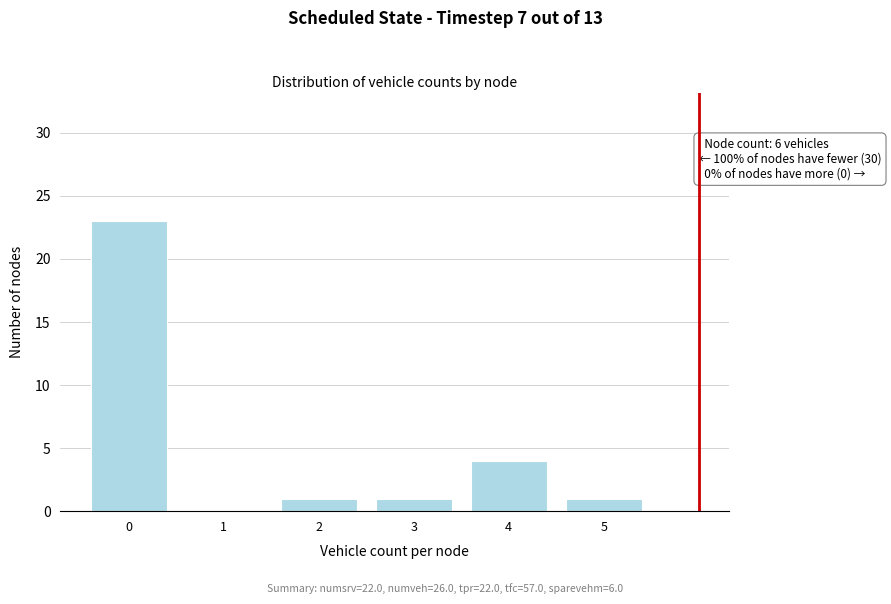

Reading left to right, extract all data points from this chart.

0=23	1=0	2=1	3=1	4=4	5=1